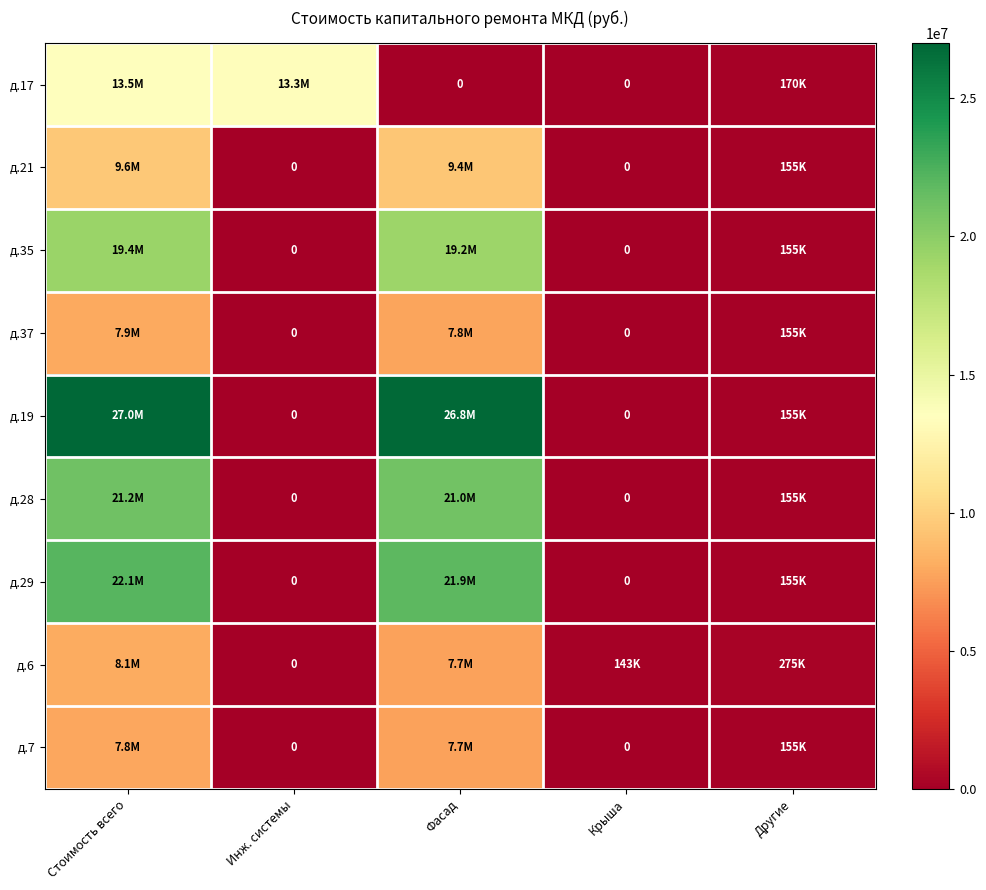

Is it true that д.35 equals 13022584.7 at Инж. системы?

False